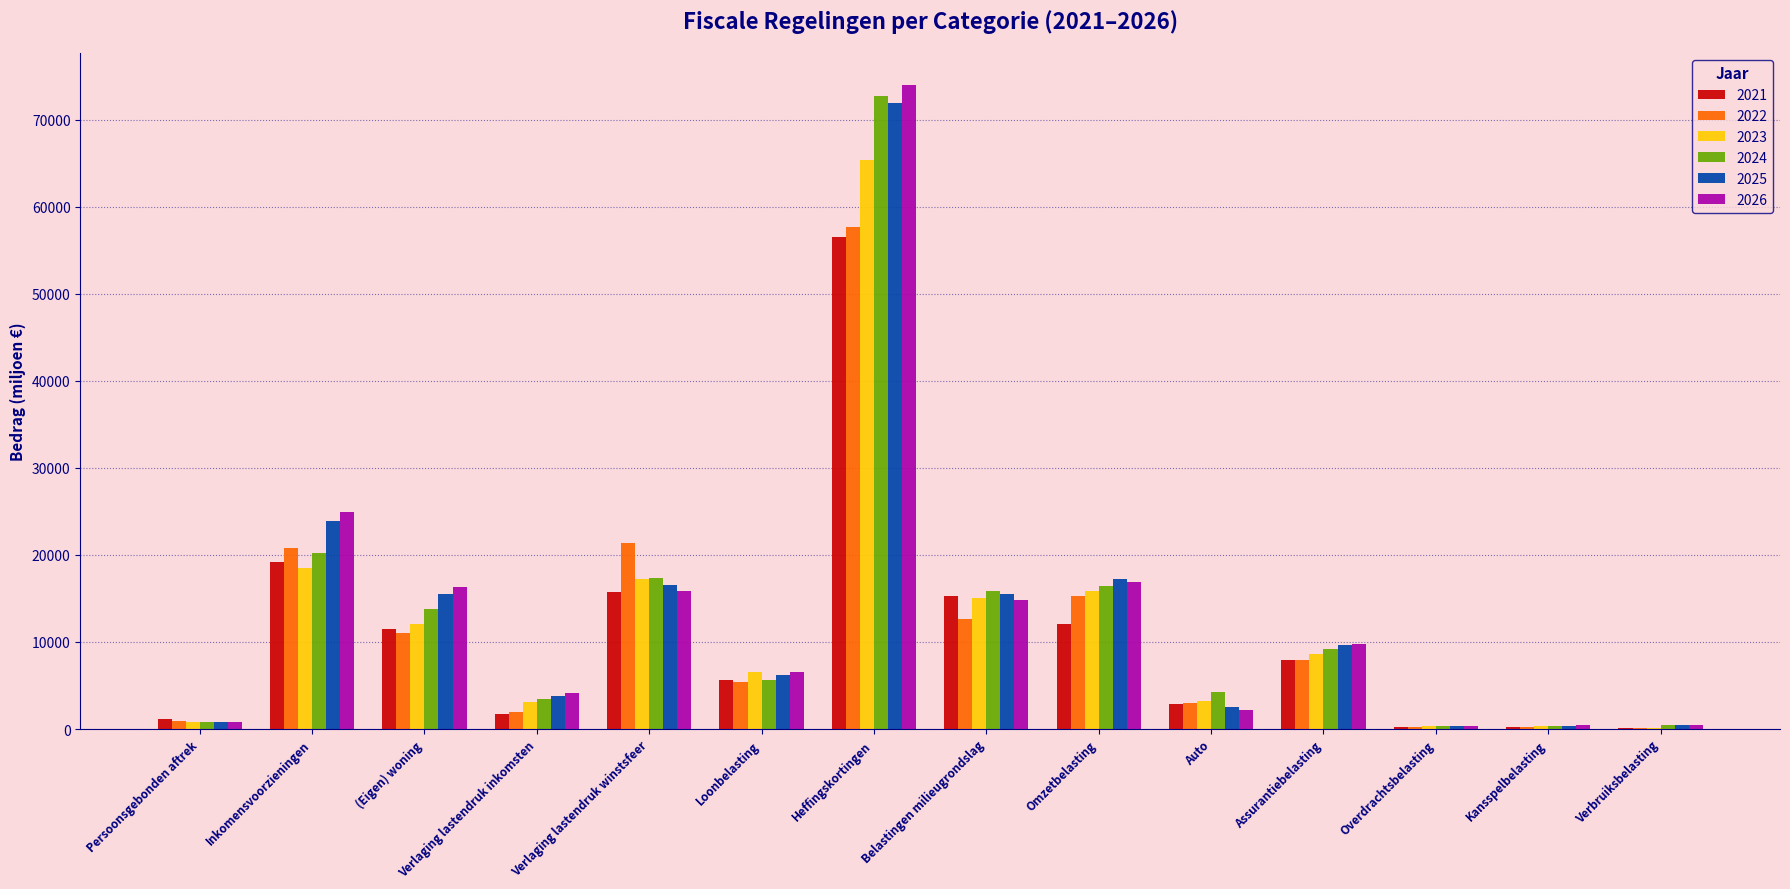

At which category does the chart reach its peak across all series?

Heffingskortingen